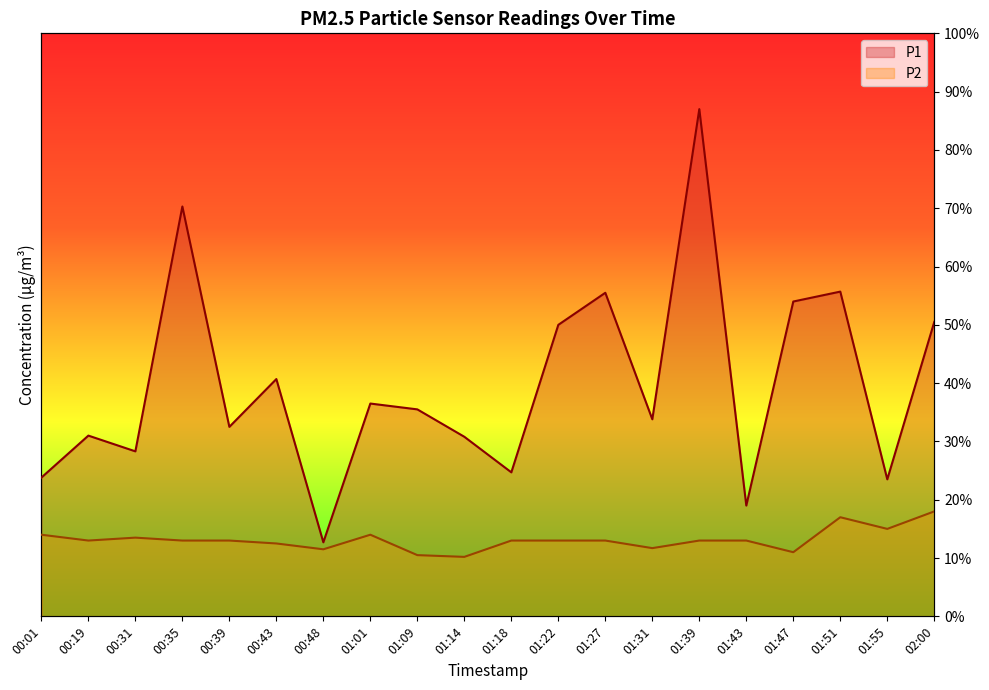

Does the chart display data point markers on the line(s)?

No